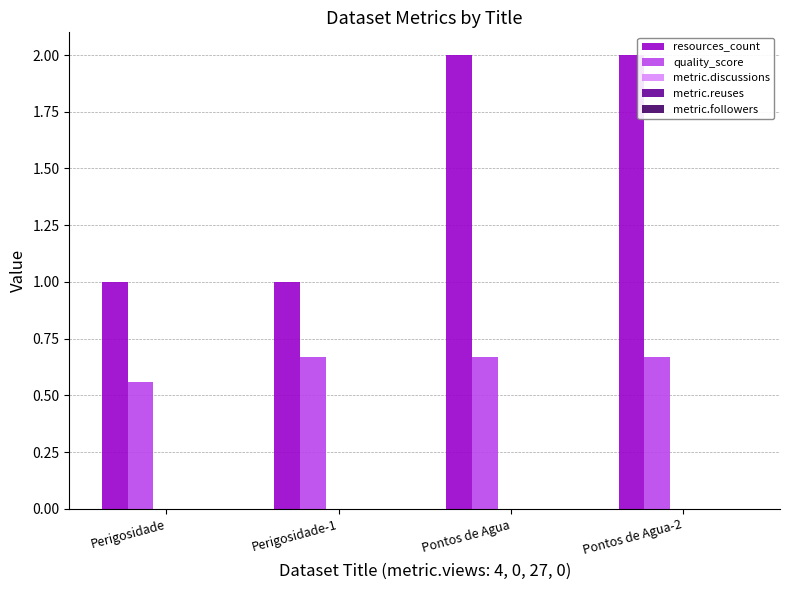

What is the maximum value shown in the chart?

2.0